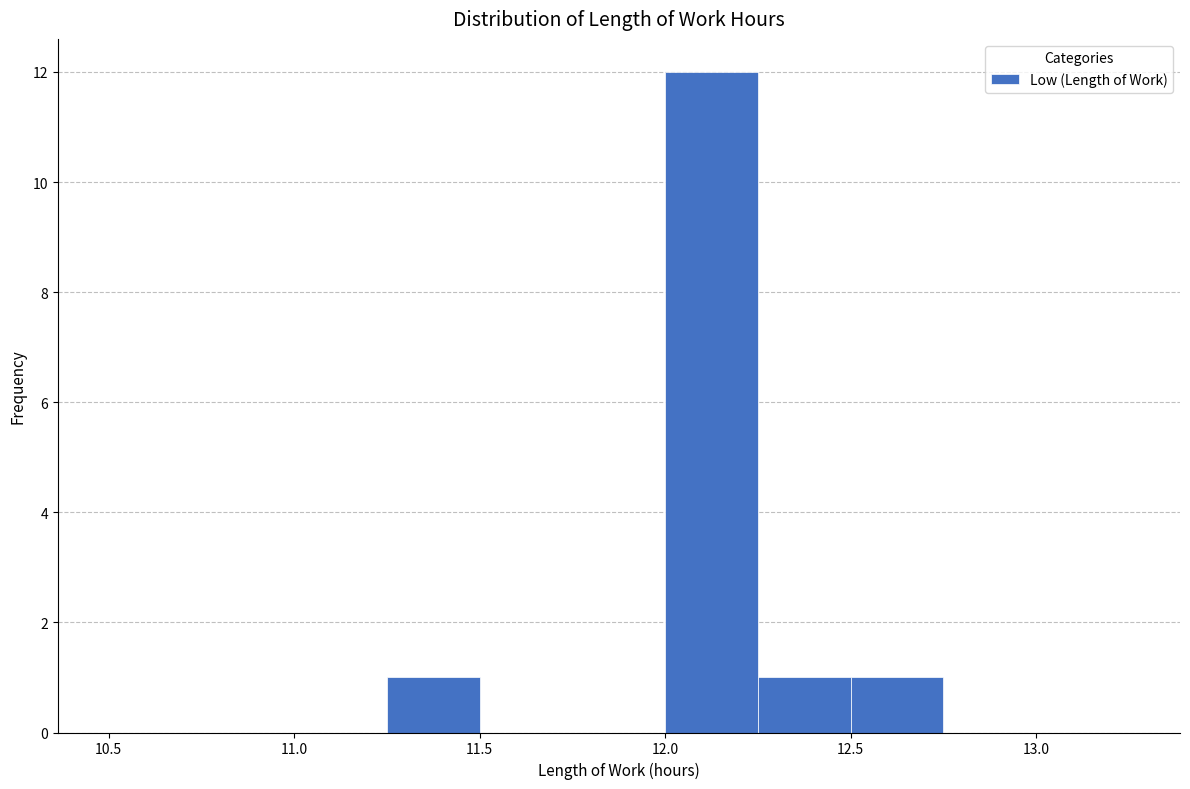

Reading left to right, transcribe this chart: for each bar, give the range it covers on the x-axis and its height. The values are not printed on the chart, so give them approximately, as read against the axis.

10.50 to 10.75: 0
10.75 to 11.00: 0
11.00 to 11.25: 0
11.25 to 11.50: 1
11.50 to 11.75: 0
11.75 to 12.00: 0
12.00 to 12.25: 12
12.25 to 12.50: 1
12.50 to 12.75: 1
12.75 to 13.00: 0
13.00 to 13.25: 0